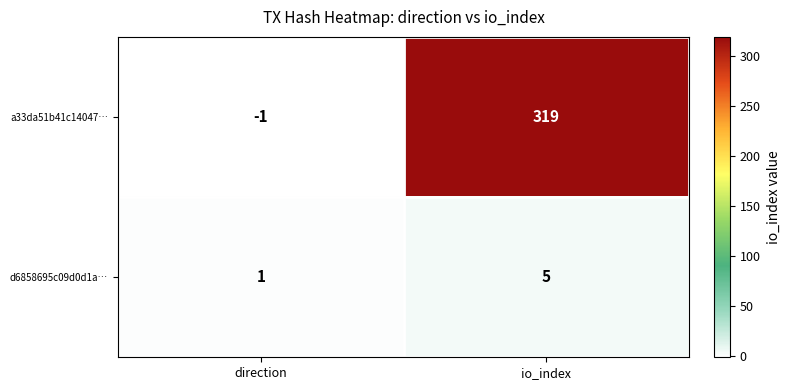

Which series has the widest spread of values?

a33da51b41c14047…